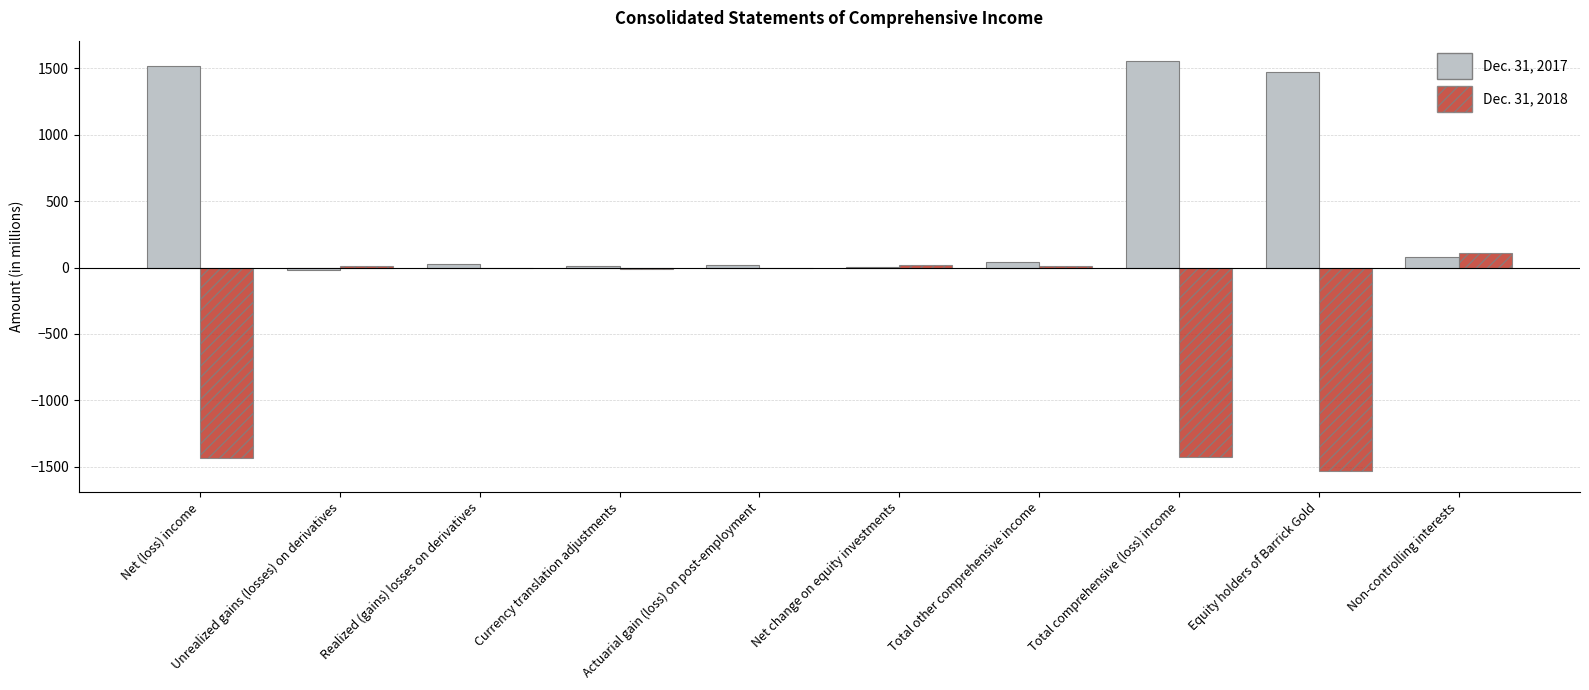

Which series has the largest total across all categories?

Dec. 31, 2017